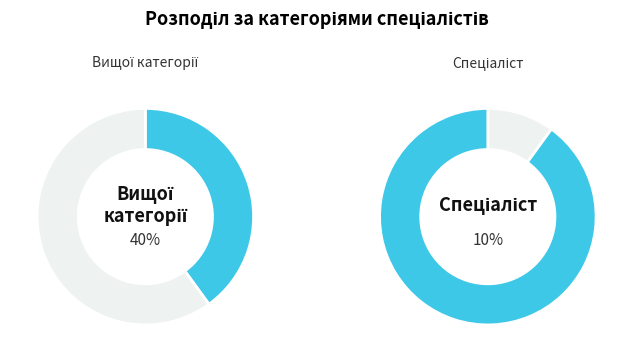

To the nearest percent, what percentage of the pie is Спеціаліст?

10%